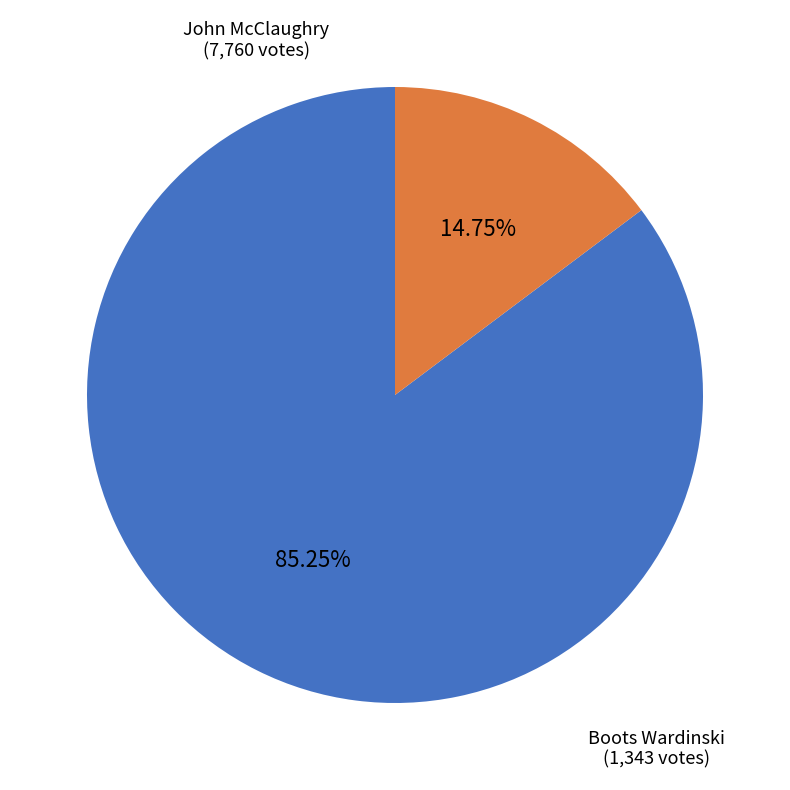

How many segments does this pie chart have?

2